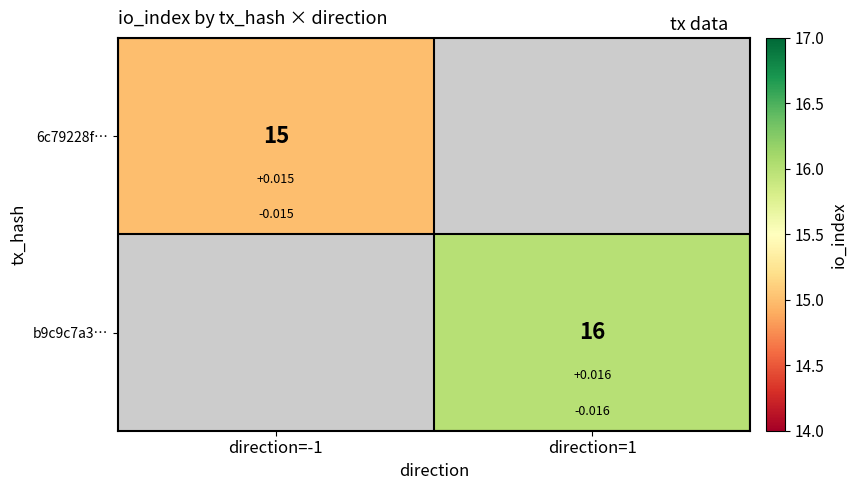

At which label is 6c79228f… closest to 15?

direction=-1